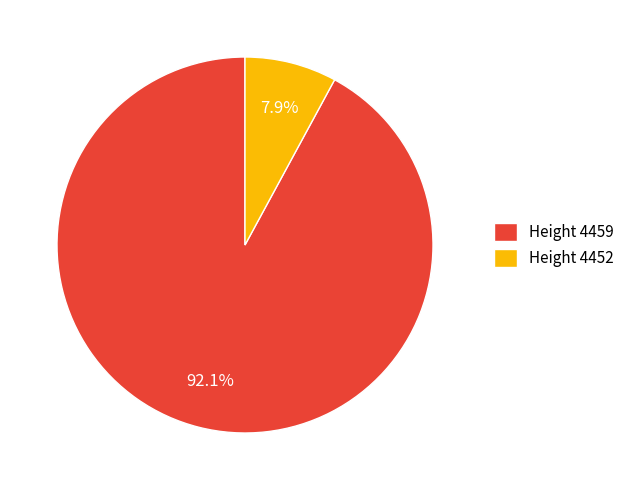

What portion of the pie excludes Height 4459?

7.9%